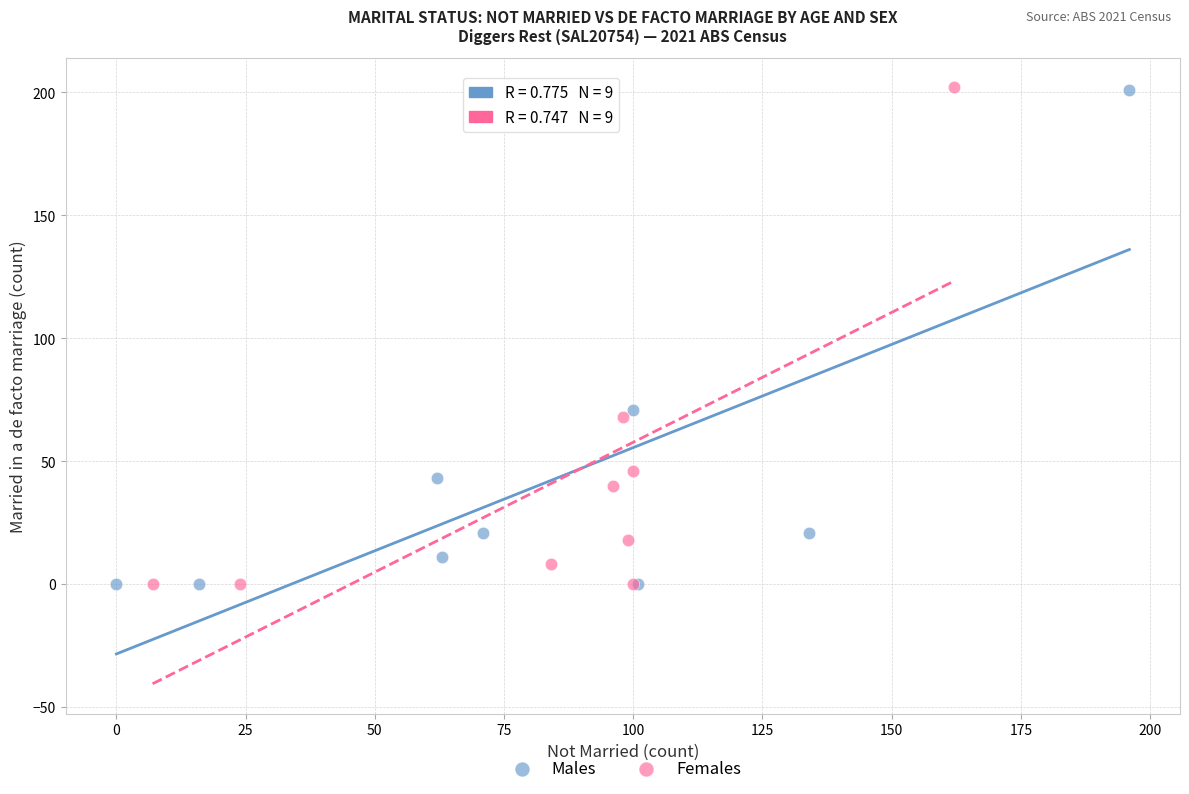

What are all the series names shown in the legend?

Males, Females